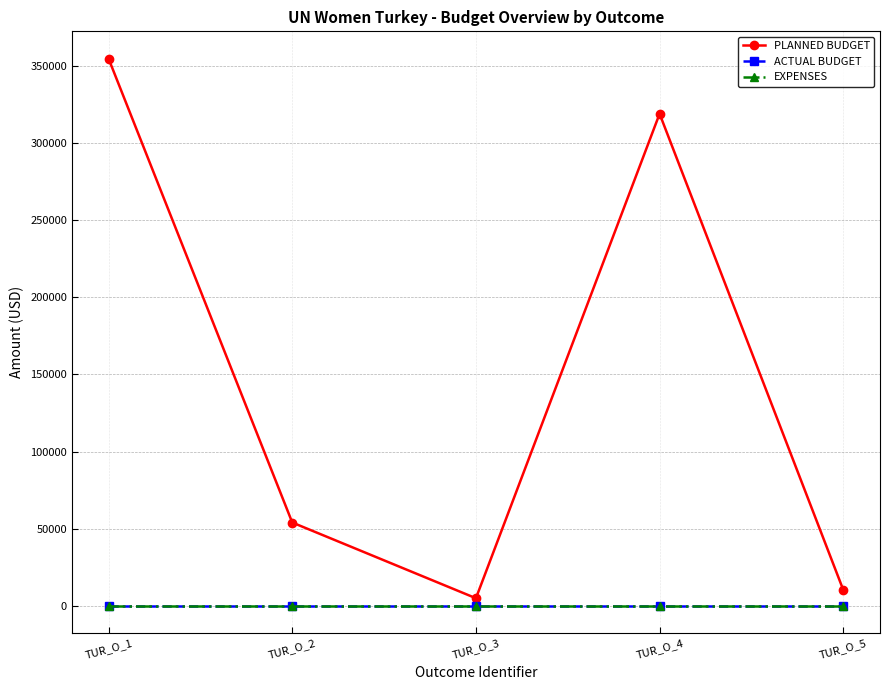

What is the maximum value shown in the chart?

354633